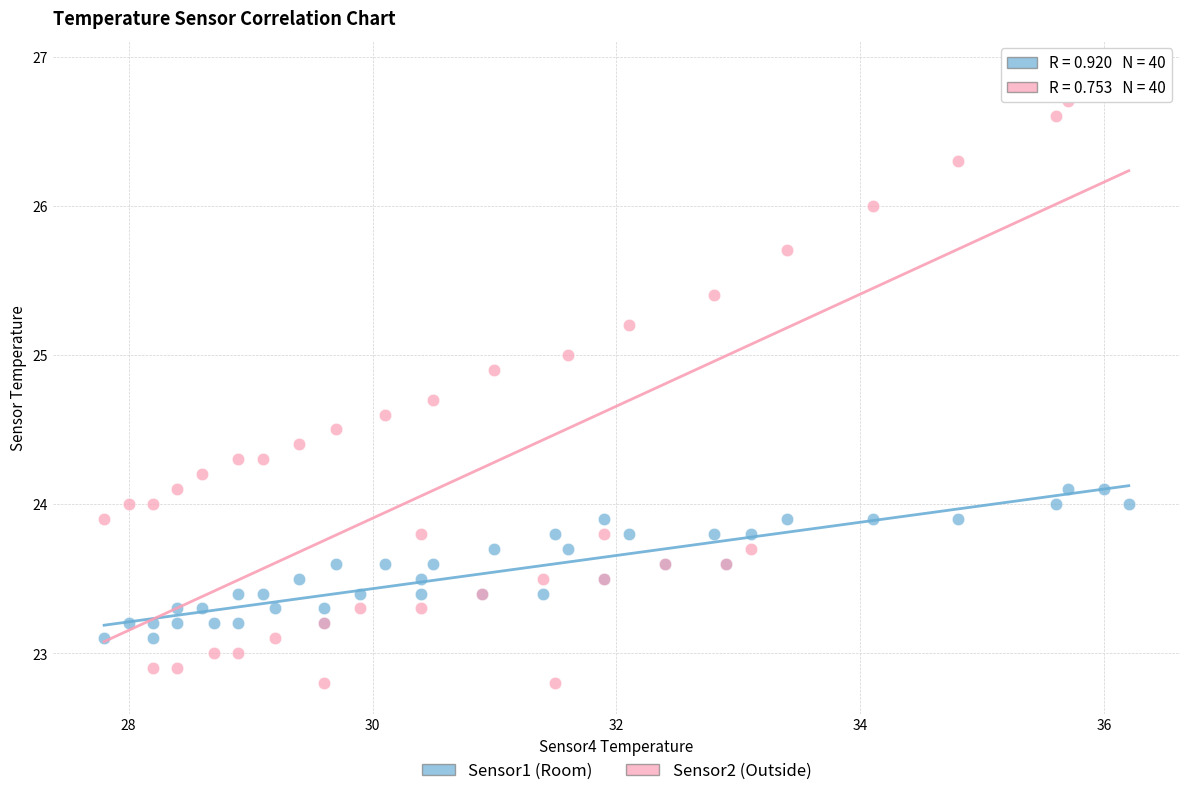

What are all the series names shown in the legend?

Sensor1 (Room), Sensor2 (Outside)